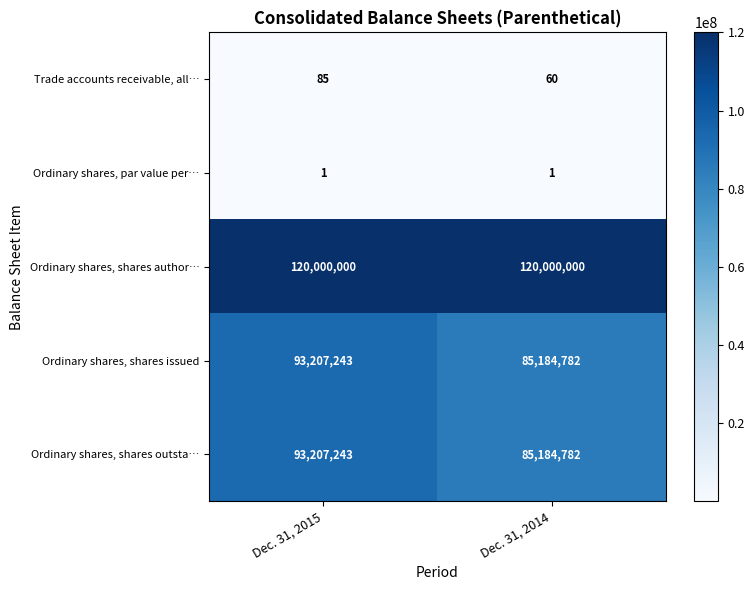

At which label does Ordinary shares, shares outsta… reach its minimum?

Dec. 31, 2014